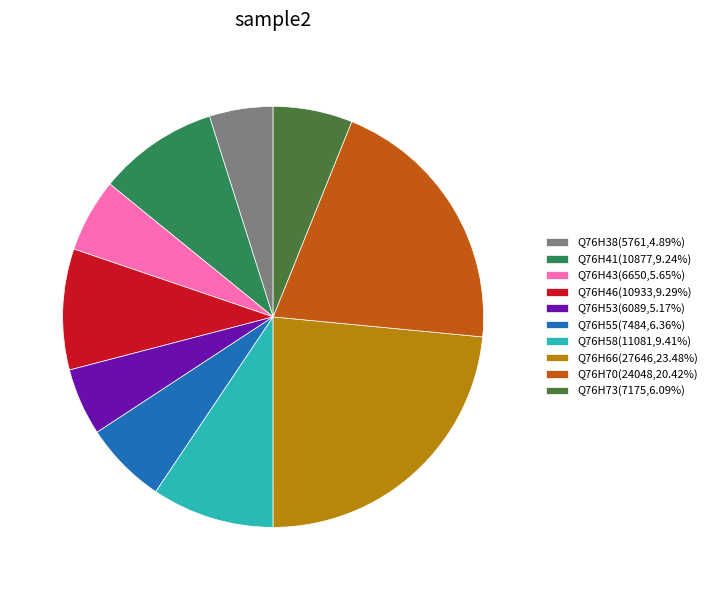

Does any single category account for the majority?

No